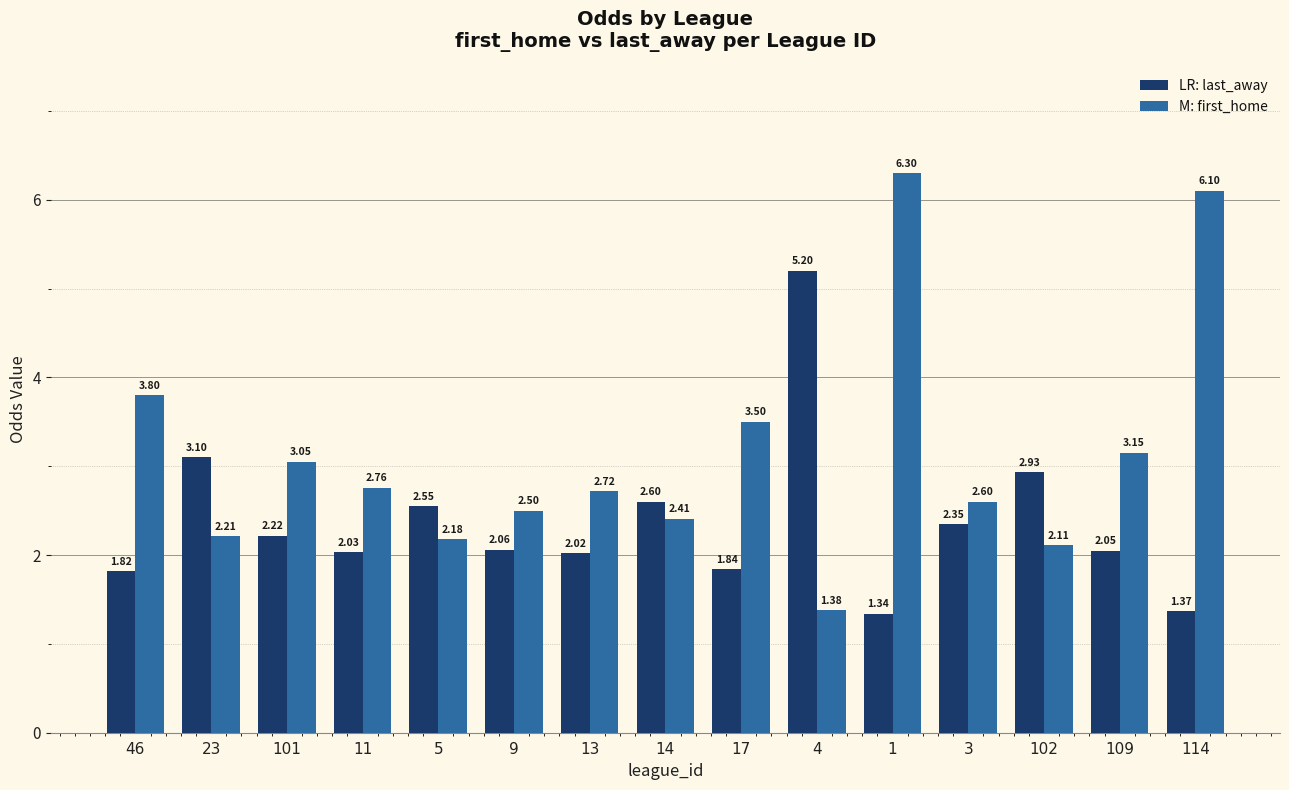

What is the total value across all series at 109?

5.2